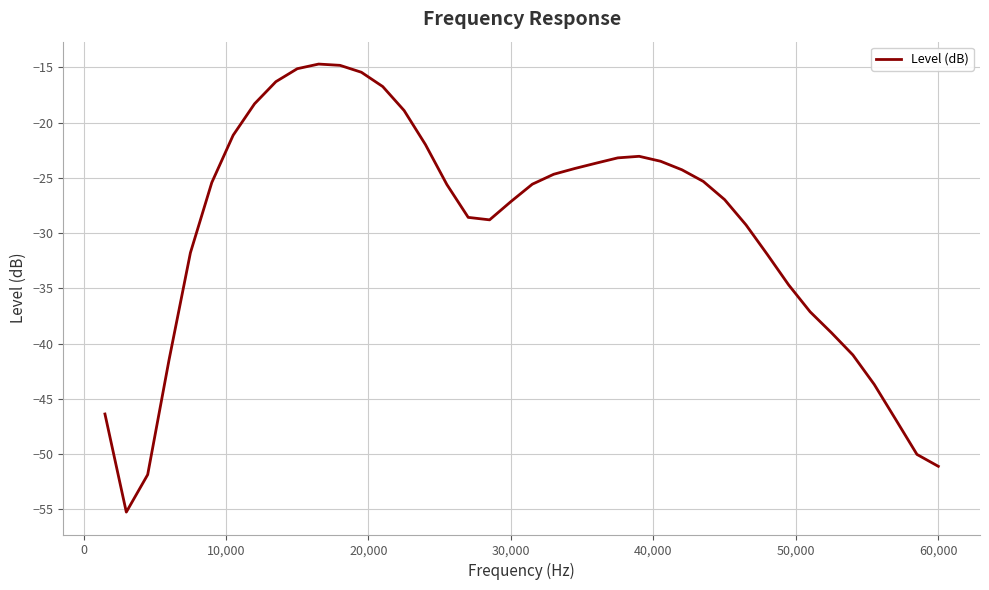

What is the smallest value displayed?

-55.3